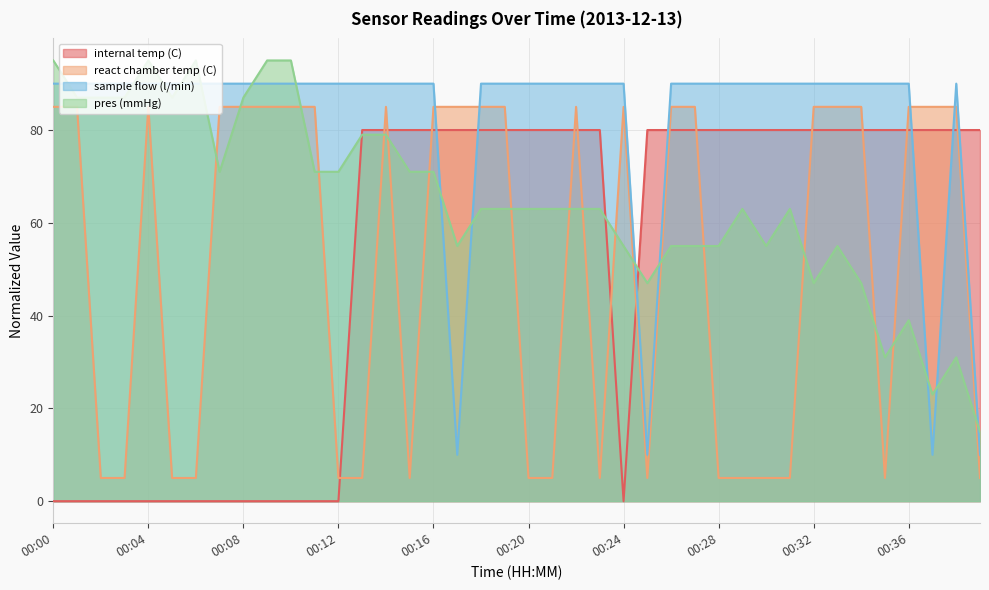

True or false: sample flow (l/min) has a value of 90.0 at 00:33.

True